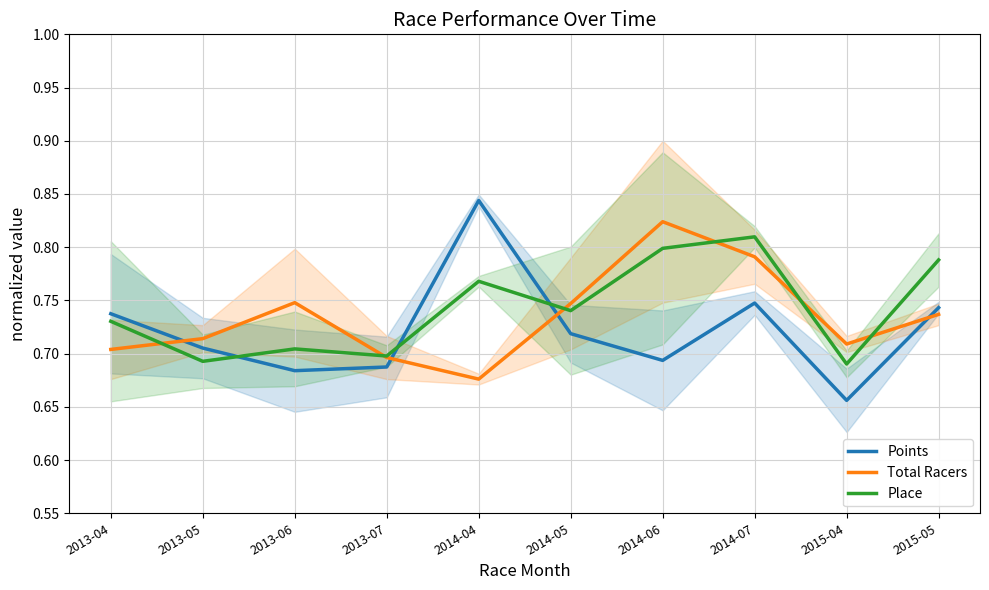

Which category has the lowest value across all series?

2015-04